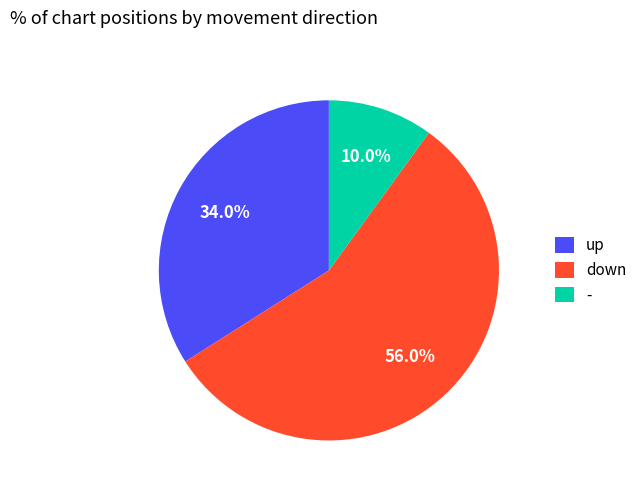

Which slice represents more than half of the pie?

down